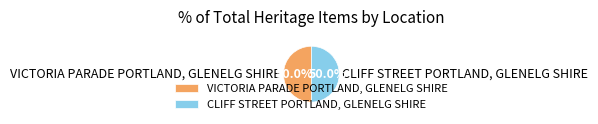

What percentage is the CLIFF STREET PORTLAND, GLENELG SHIRE slice, to the nearest percent?

50%